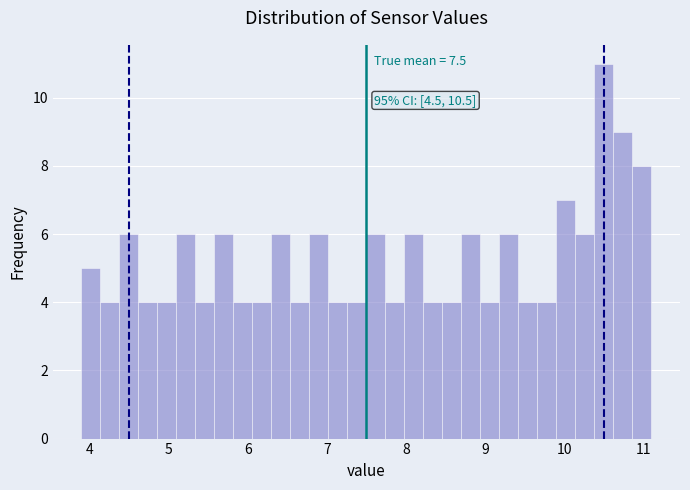

Read against the x-axis, roughly where is the centre of the tallest bar?

10.5